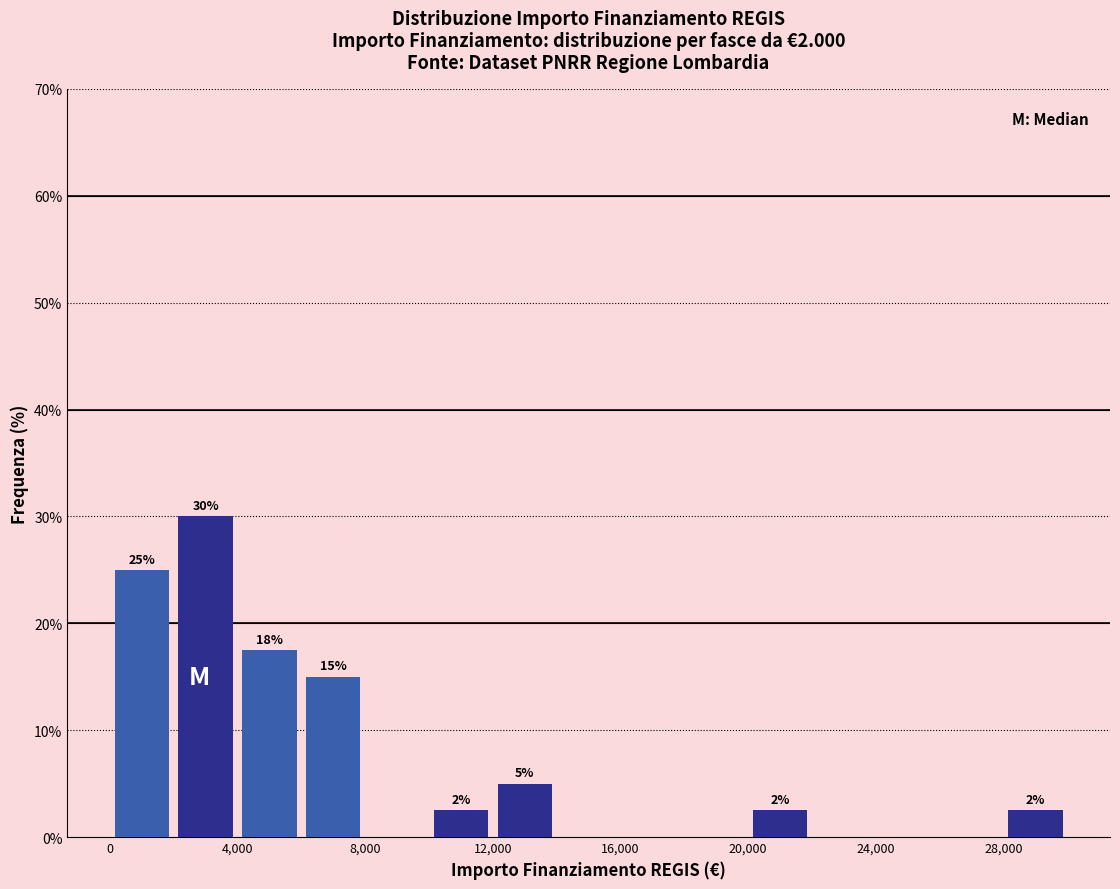

Over which range of the x-axis is the bar tallest?

2000 to 4000